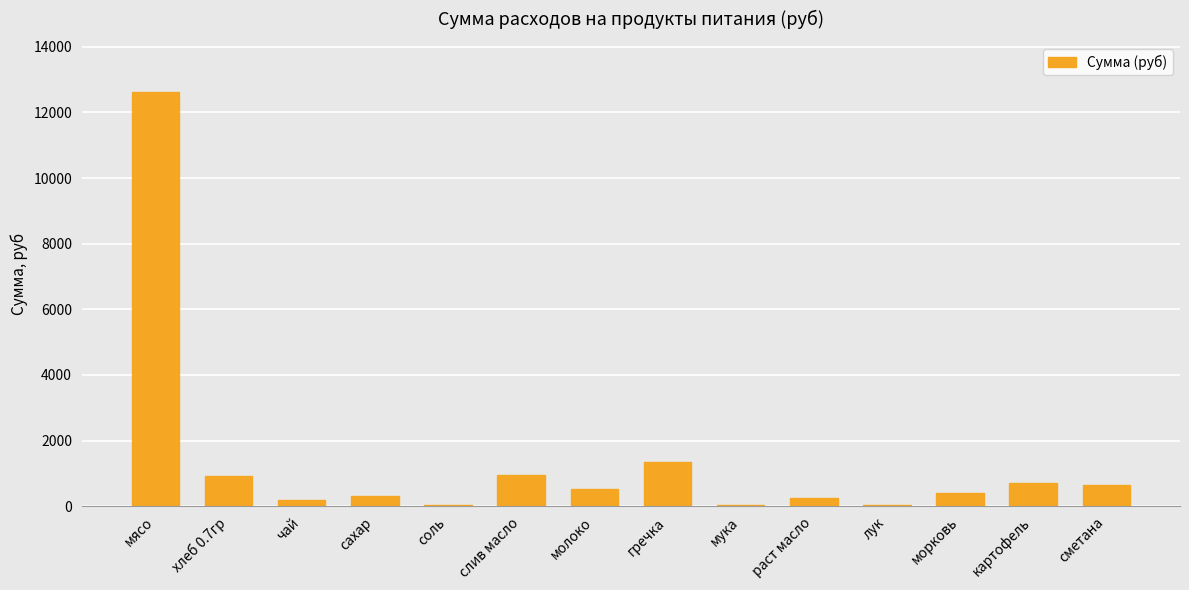

What is the change in value from хлеб 0.7гр to сахар?

-609.9